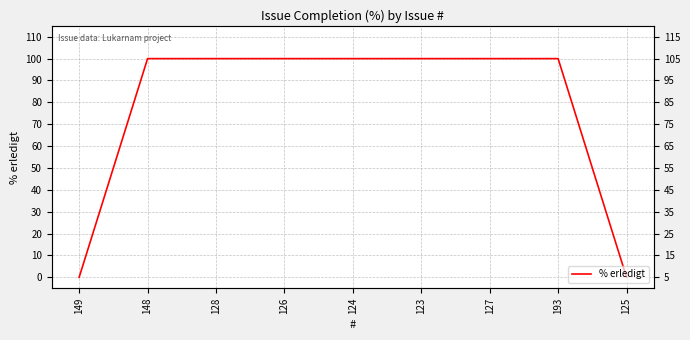

What is the value of the 5th point from the left?

100